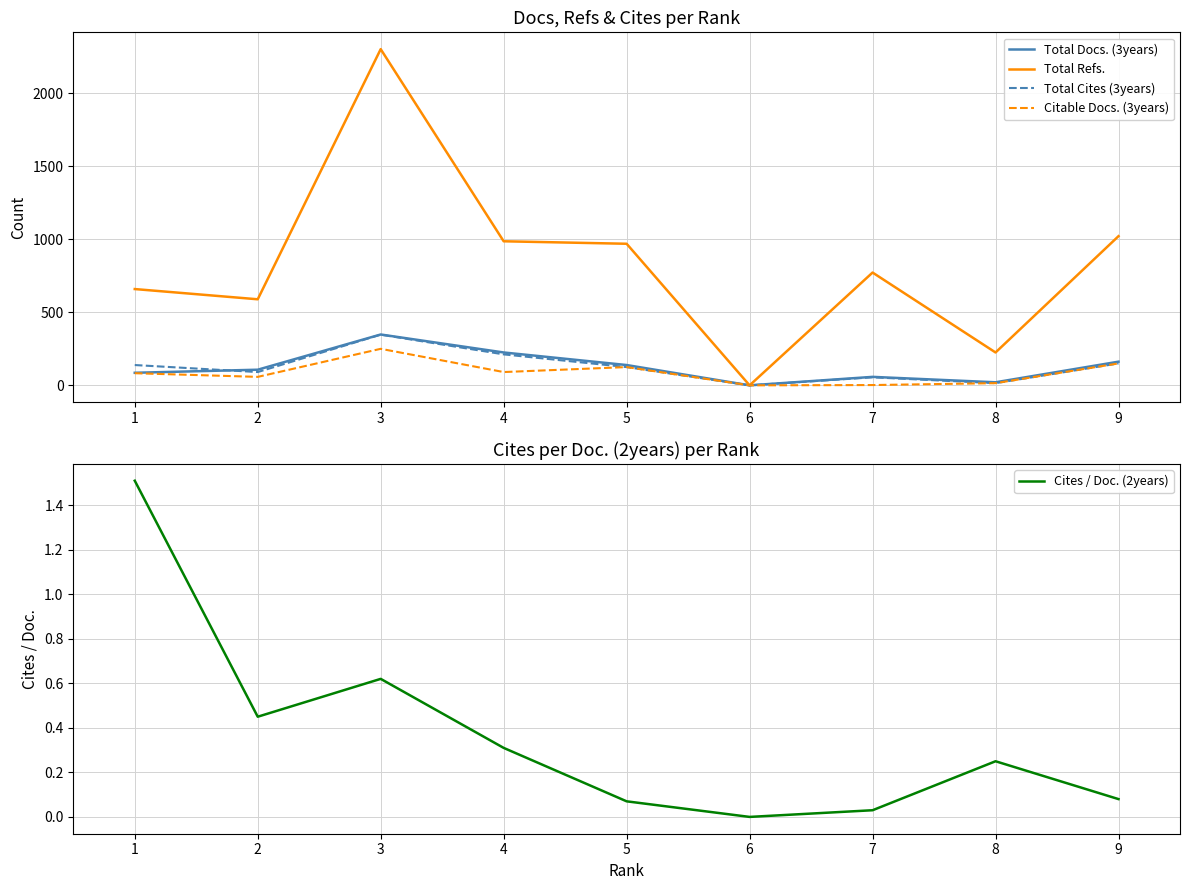

What is the difference between the Citable Docs. (3years) values at 5 and 4?

34